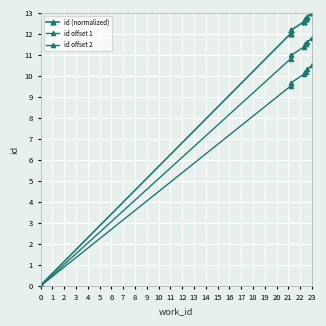

Which series has the widest spread of values?

id (normalized)